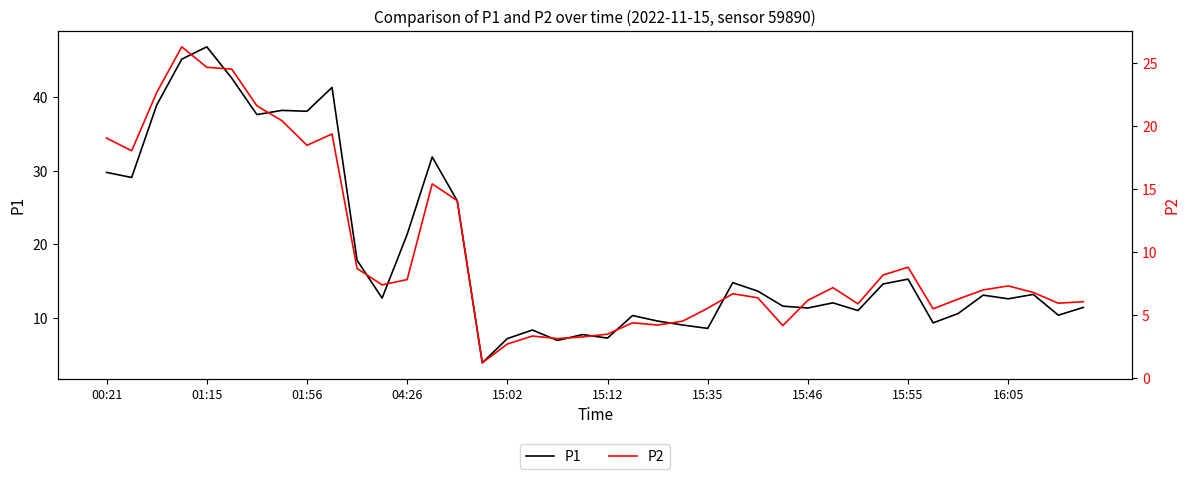

True or false: P2 and P1 cross at least once.

False